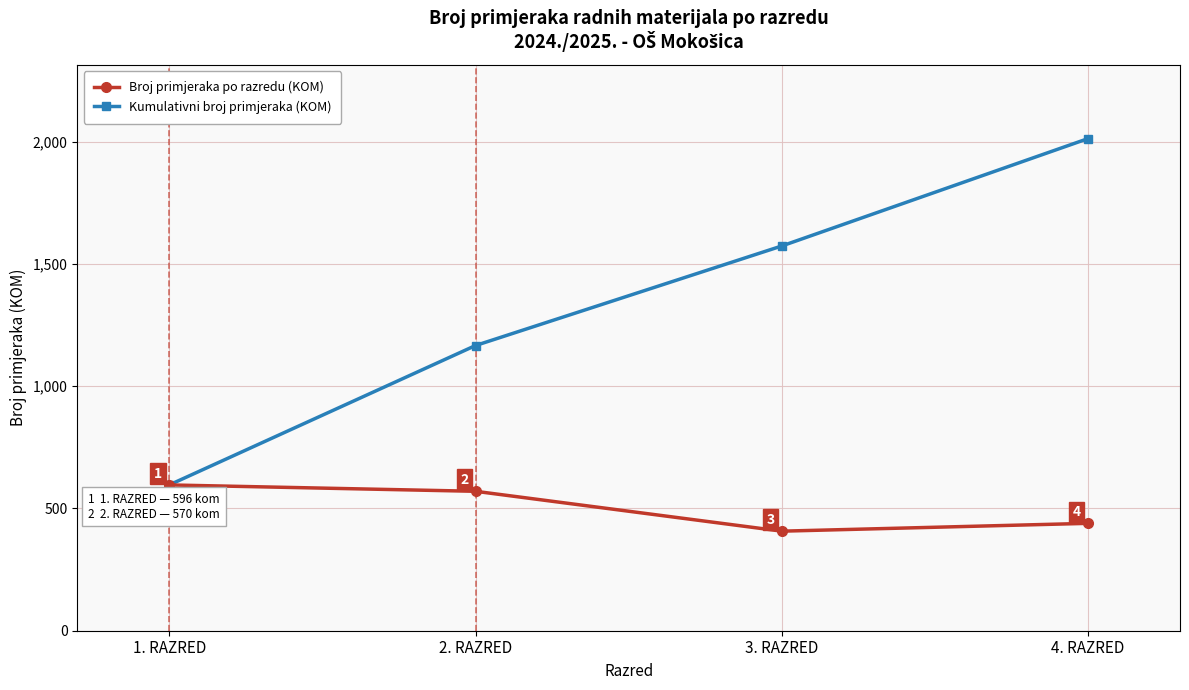

The Broj primjeraka po razredu (KOM) series shows 319 at 2. RAZRED. True or false?

False